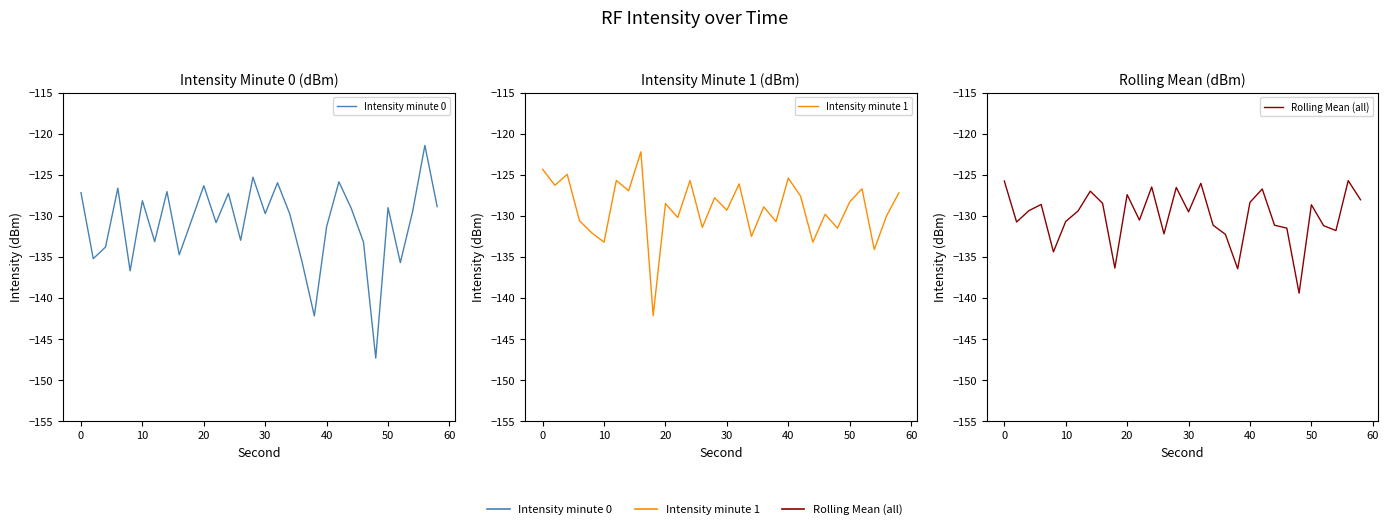

In Rolling Mean (all), how many points are higher than both neighbors (excluding endpoints)?

9